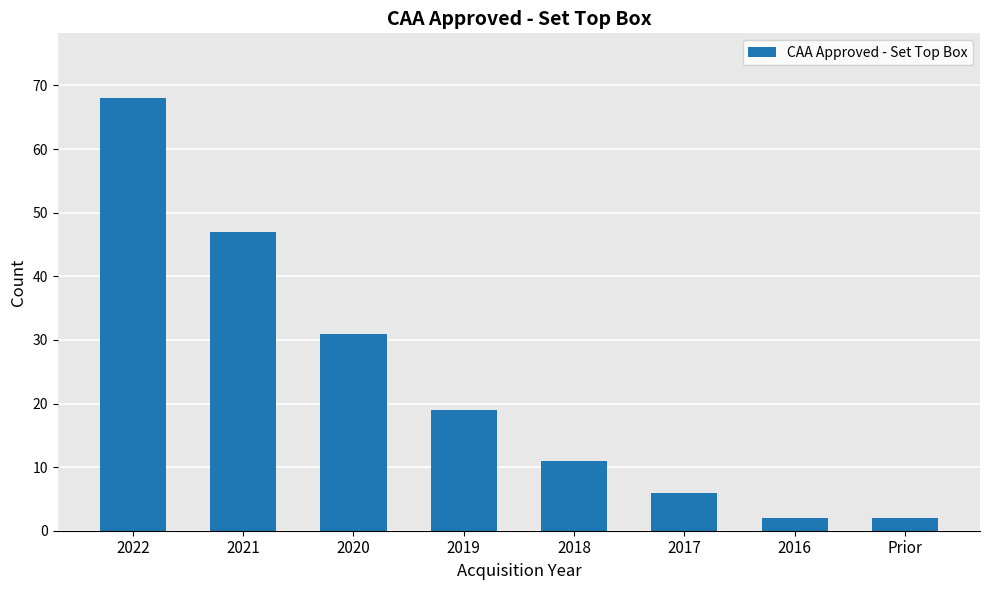

What is the maximum value shown in the chart?

68